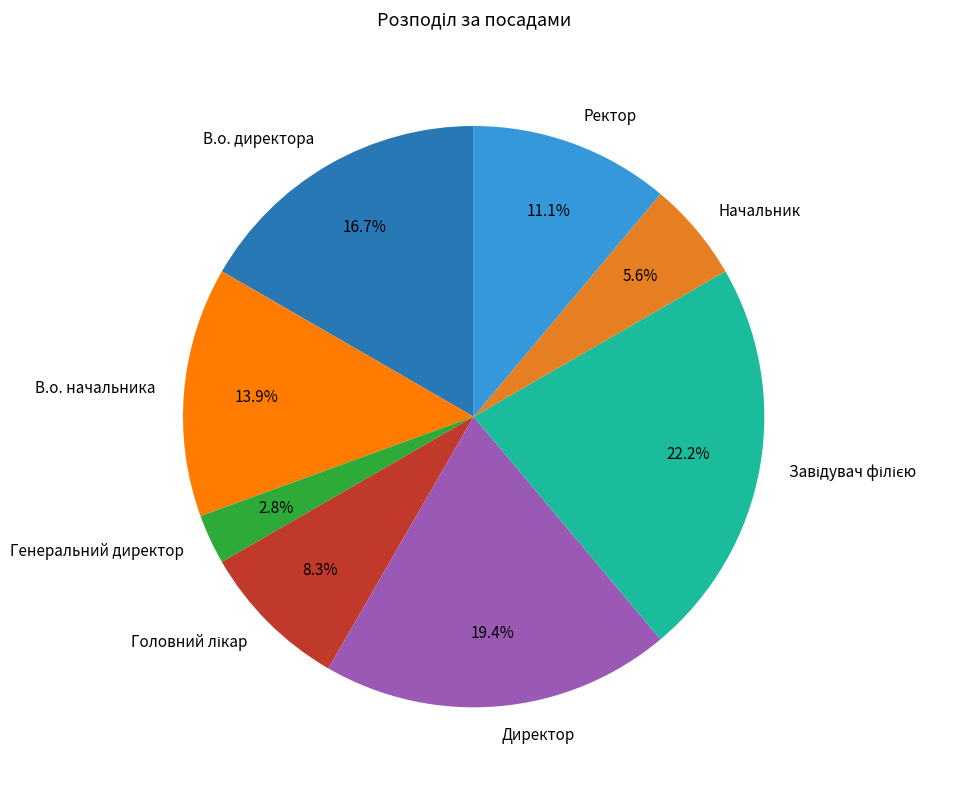

Count the number of slices in the pie.

8